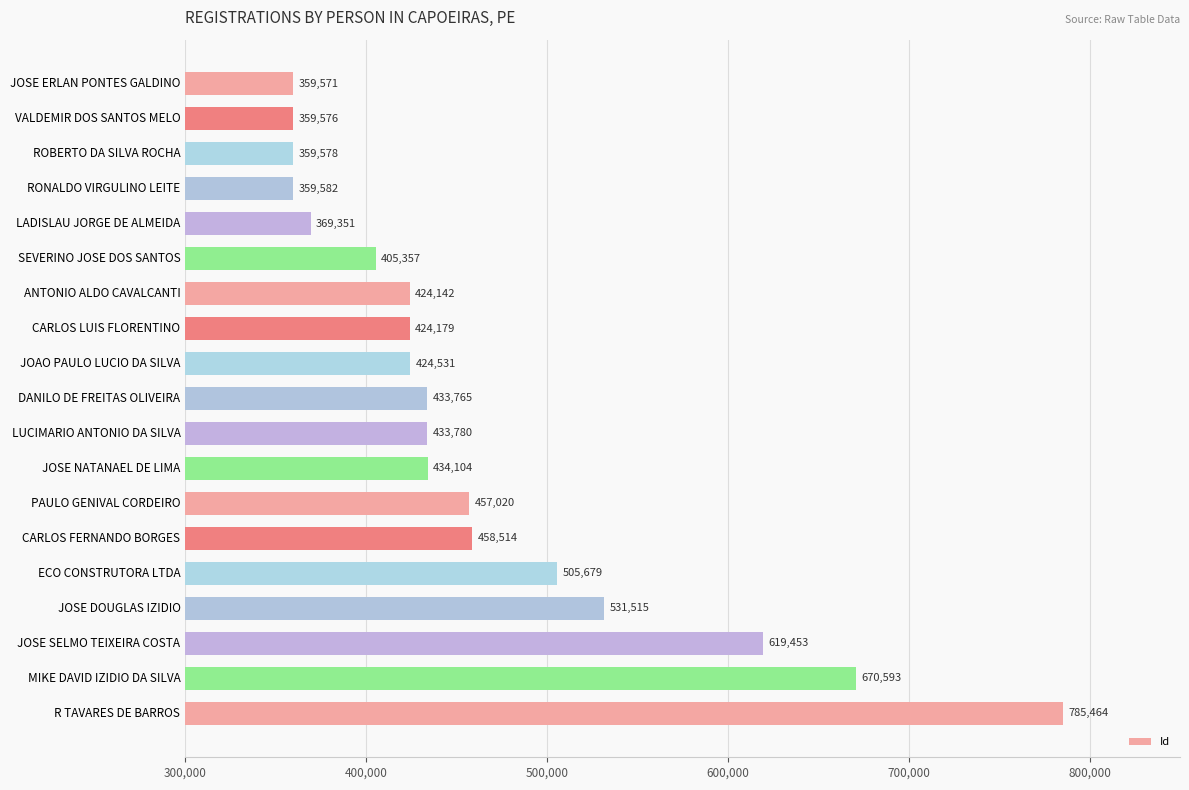

What is the sum of the values at LADISLAU JORGE DE ALMEIDA and SEVERINO JOSE DOS SANTOS?

774708